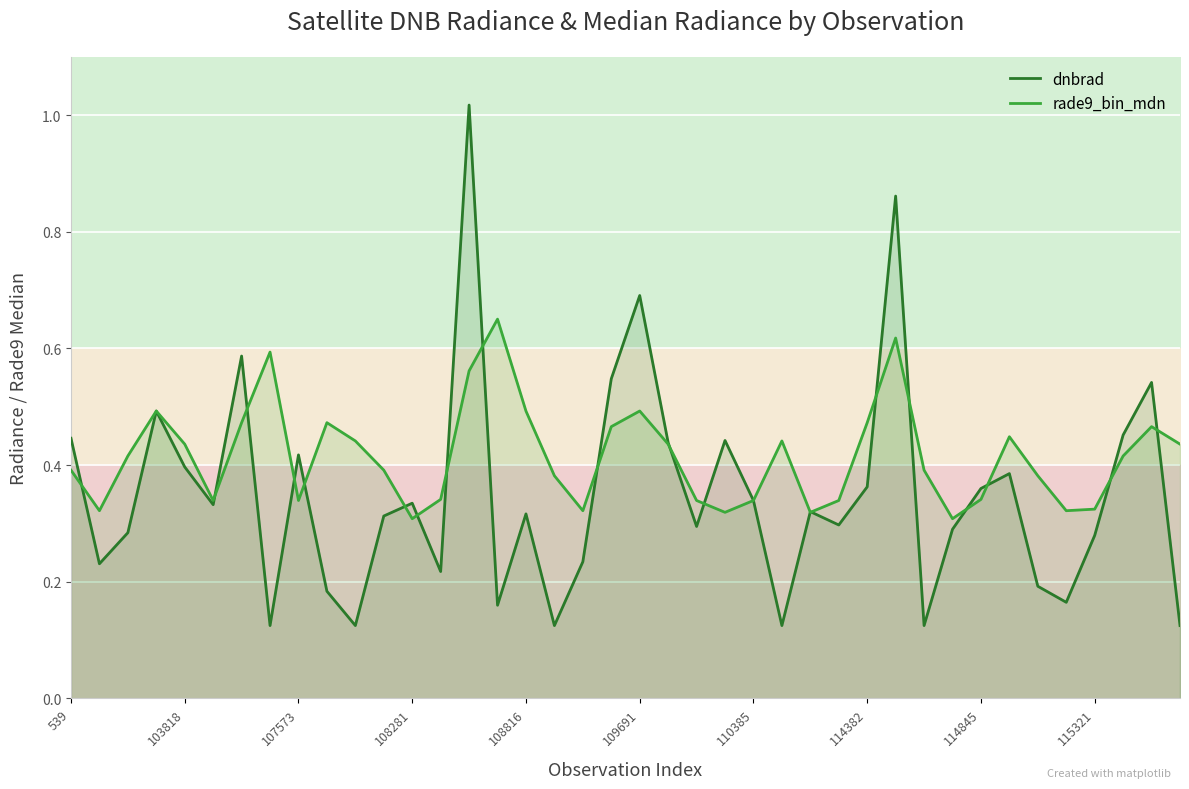

Is it true that rade9_bin_mdn equals 0.3 at 27?

True